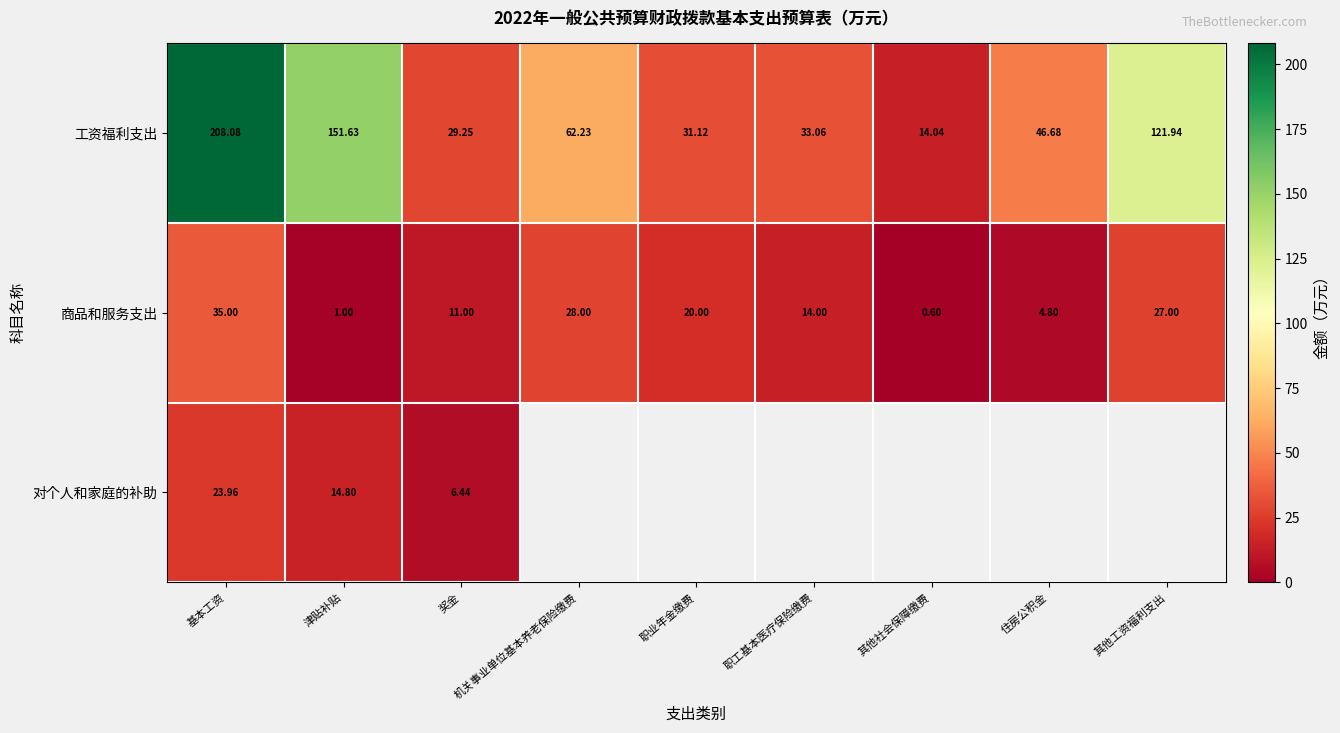

At which category is the sum across all series the highest?

基本工资